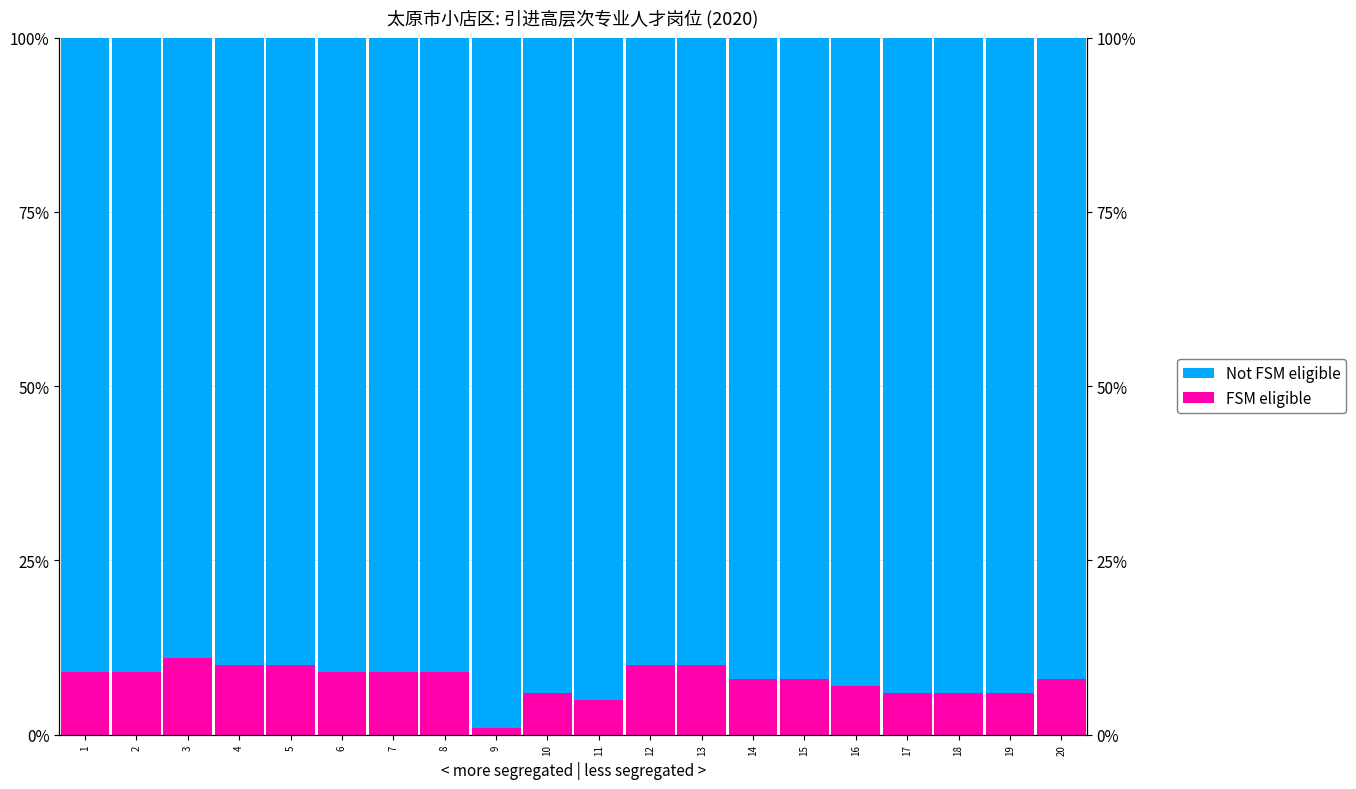

List the series in order of their overall mean, lowest first.

FSM eligible, Not FSM eligible